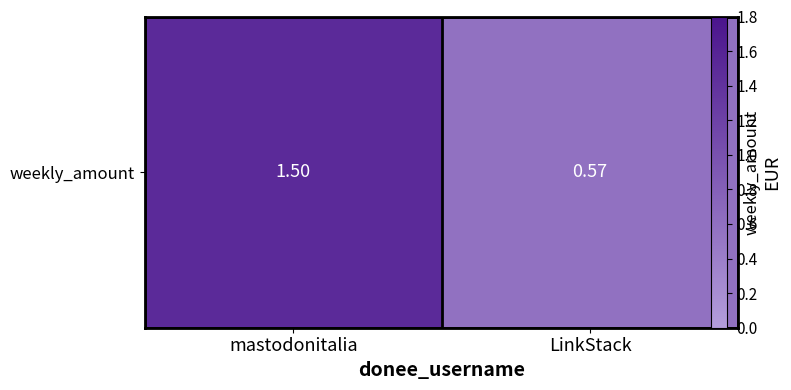

What is the sum of the values at mastodonitalia and LinkStack?

2.1